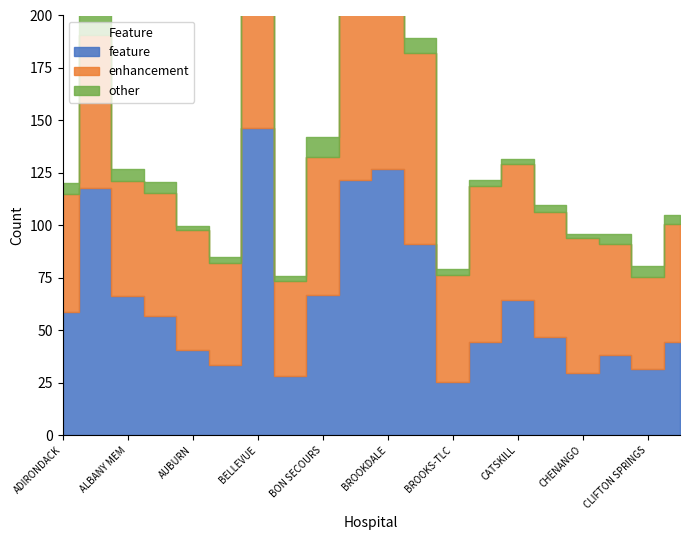

What is the greatest value displayed?

146.2